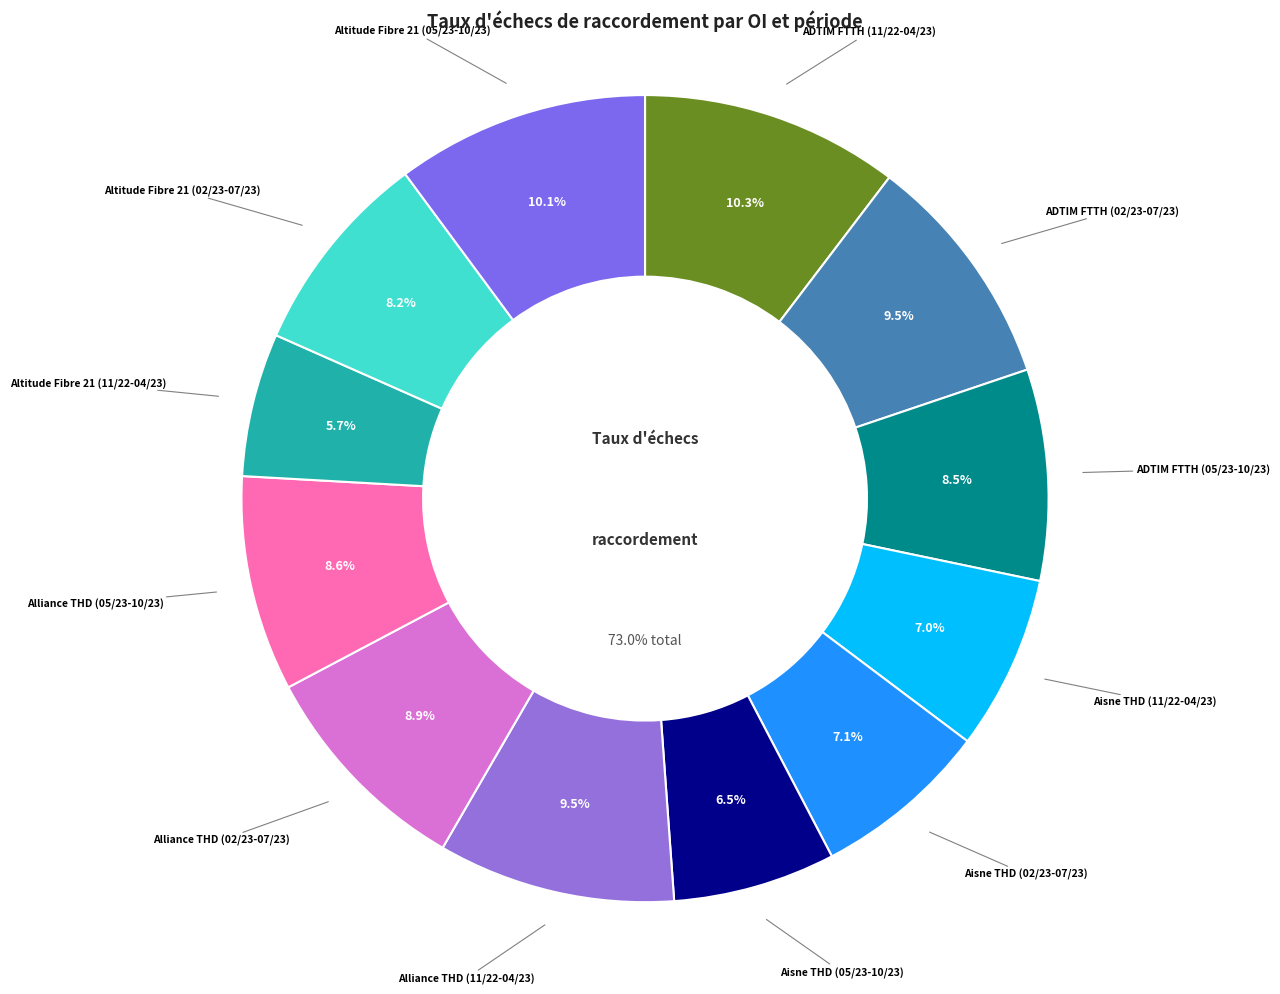

What is the largest slice in the pie chart?

ADTIM FTTH (11/22-04/23)